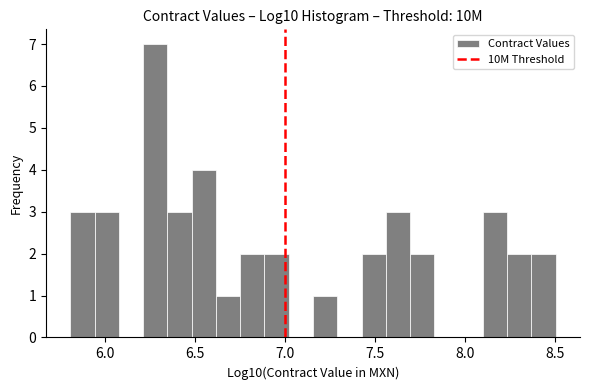

Read against the x-axis, roughly where is the centre of the tallest bar?

6.30